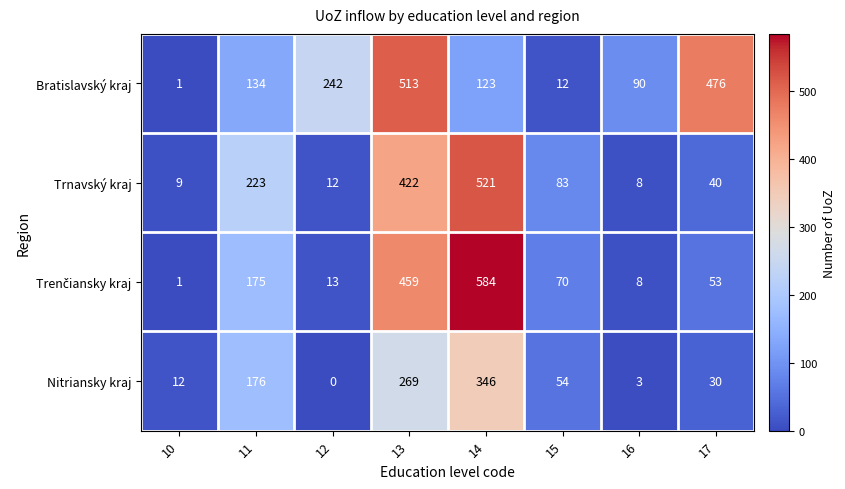

True or false: Trnavský kraj has a value of 8 at 12.

False